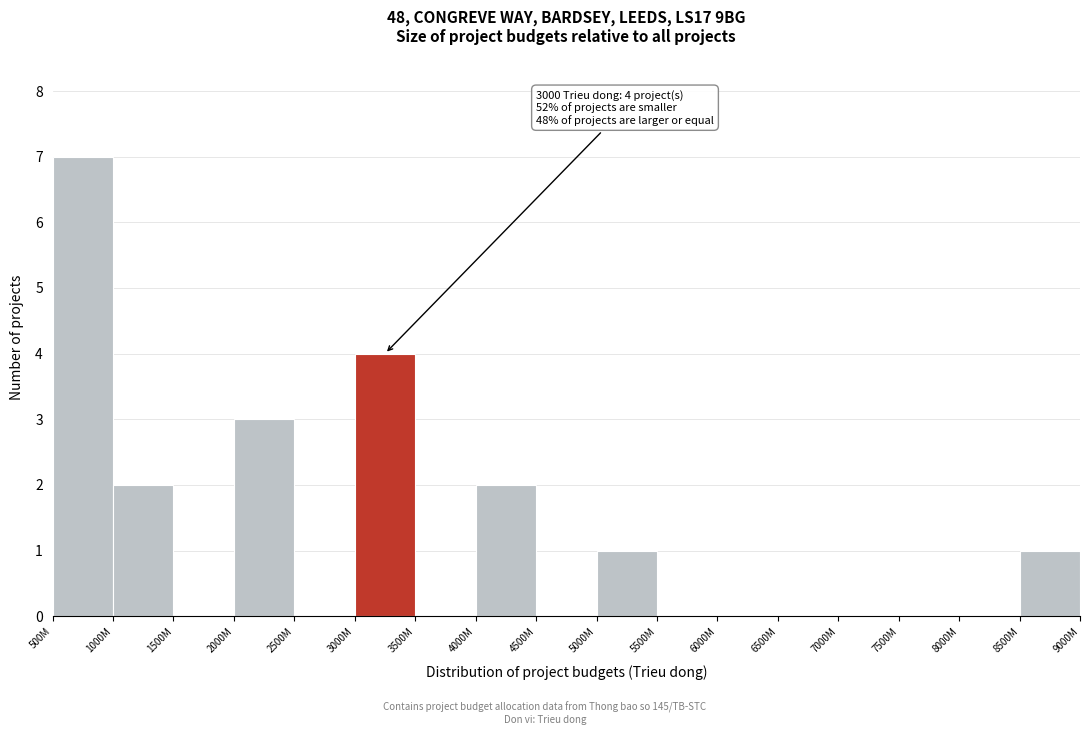

Reading right to left, list all the values displayed in this chart.

8500M=1	8000M=0	7500M=0	7000M=0	6500M=0	6000M=0	5500M=0	5000M=1	4500M=0	4000M=2	3500M=0	3000M=4	2500M=0	2000M=3	1500M=0	1000M=2	500M=7